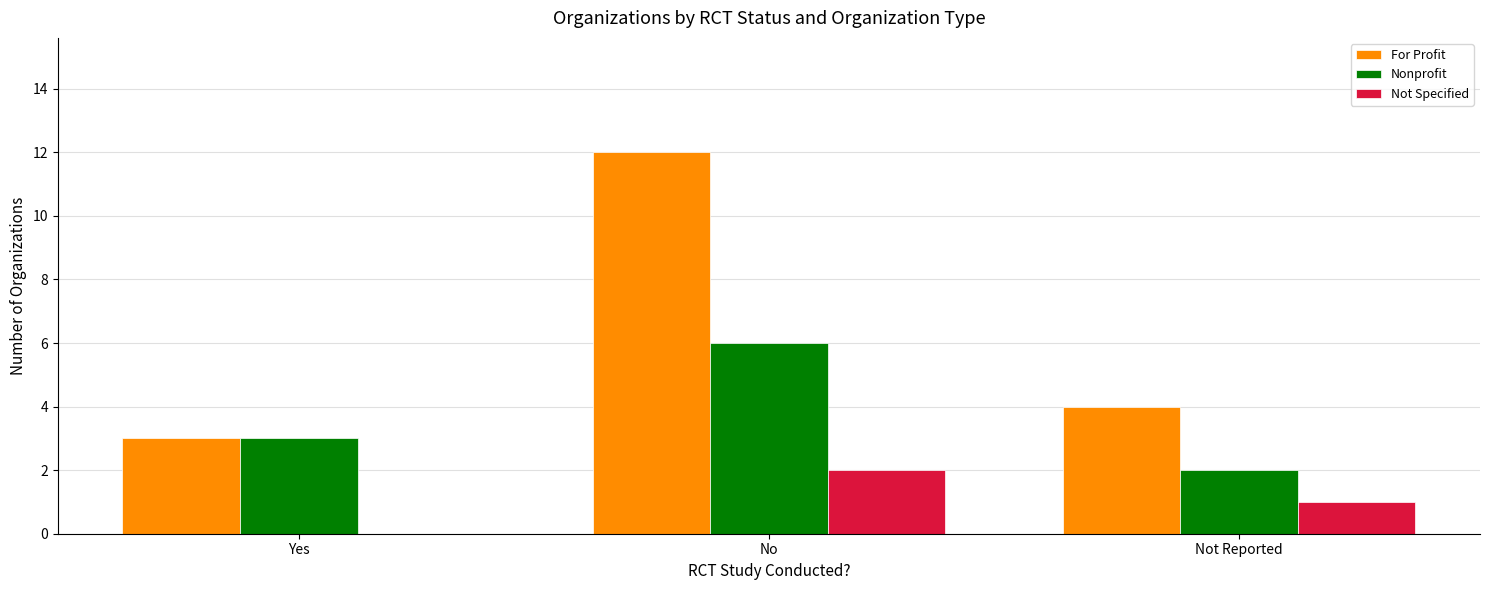

The value of Not Specified at No is 2. True or false?

True